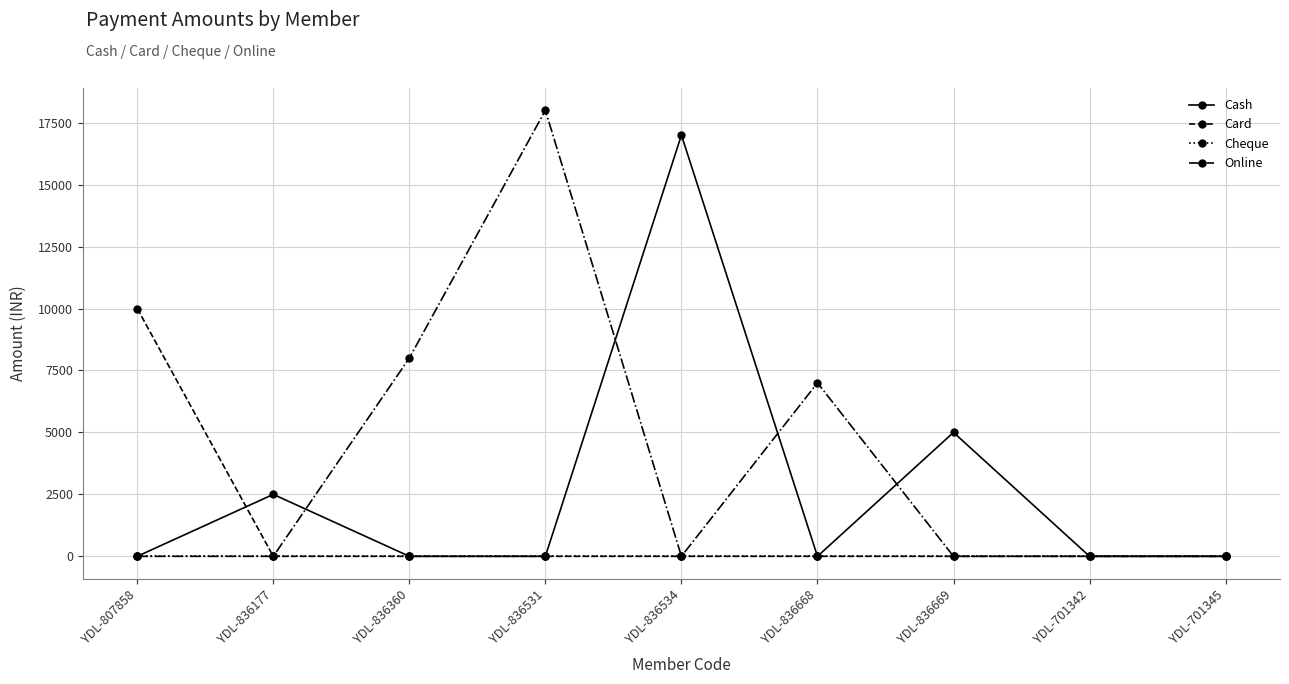

Reading left to right, what are all the values shown in this chart?

Cash: YDL-807858=0	YDL-836177=2500	YDL-836360=0	YDL-836531=0	YDL-836534=17000	YDL-836668=0	YDL-836669=5000	YDL-701342=0	YDL-701345=0
Card: YDL-807858=10000	YDL-836177=0	YDL-836360=0	YDL-836531=0	YDL-836534=0	YDL-836668=0	YDL-836669=0	YDL-701342=0	YDL-701345=0
Cheque: YDL-807858=0	YDL-836177=0	YDL-836360=0	YDL-836531=0	YDL-836534=0	YDL-836668=0	YDL-836669=0	YDL-701342=0	YDL-701345=0
Online: YDL-807858=0	YDL-836177=0	YDL-836360=8000	YDL-836531=18000	YDL-836534=0	YDL-836668=7000	YDL-836669=0	YDL-701342=0	YDL-701345=0